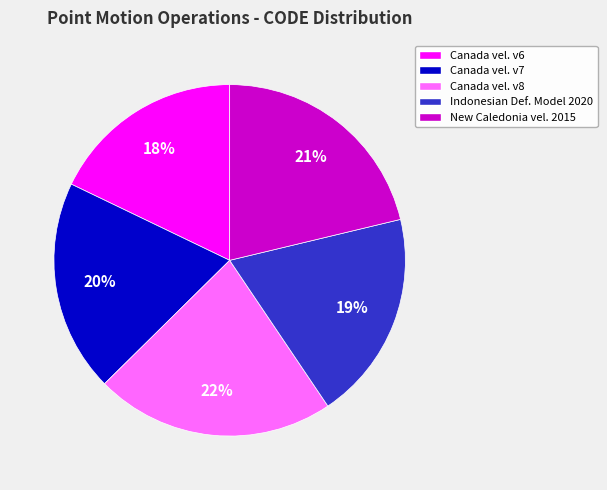

To the nearest percent, what percentage of the pie is Indonesian Def. Model 2020?

19%